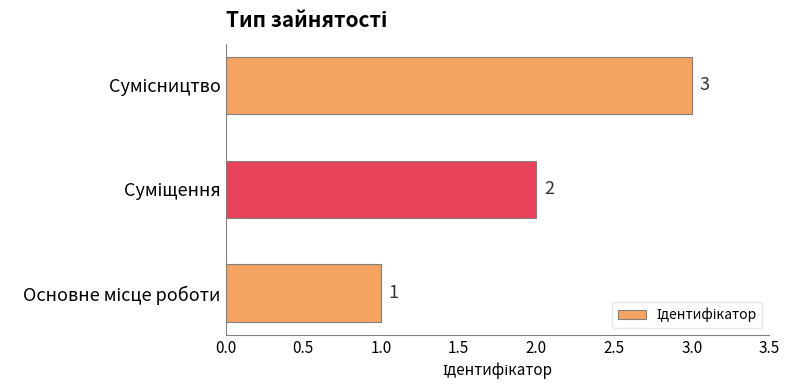

Are the bars horizontal?

Yes